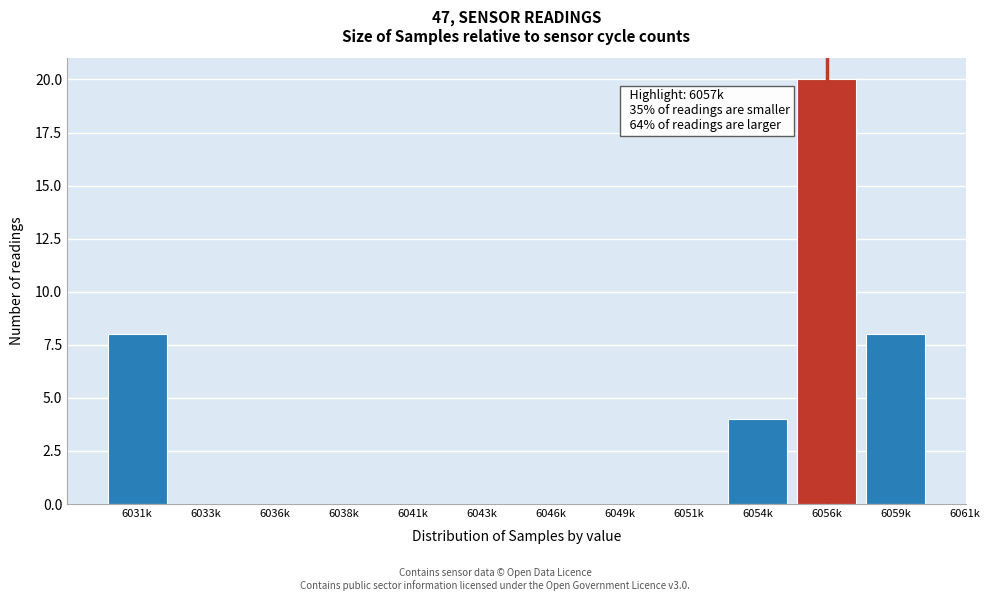

Reading right to left, what are all the values shown in this chart?

6059k=8	6056k=20	6054k=4	6051k=0	6049k=0	6046k=0	6043k=0	6041k=0	6038k=0	6036k=0	6033k=0	6031k=8